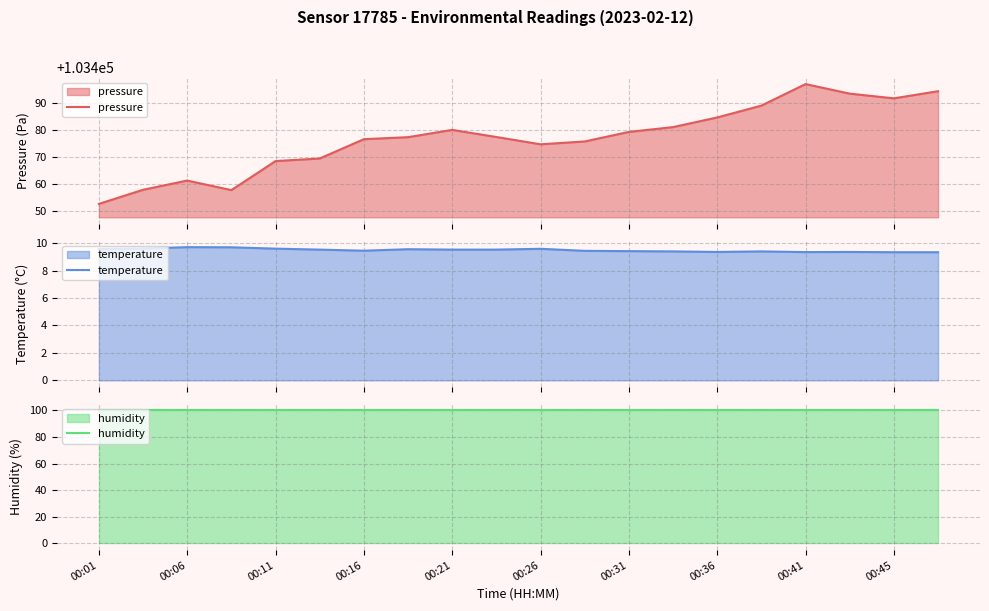

What is the difference between the maximum and minimum values in the pressure series?

44.6